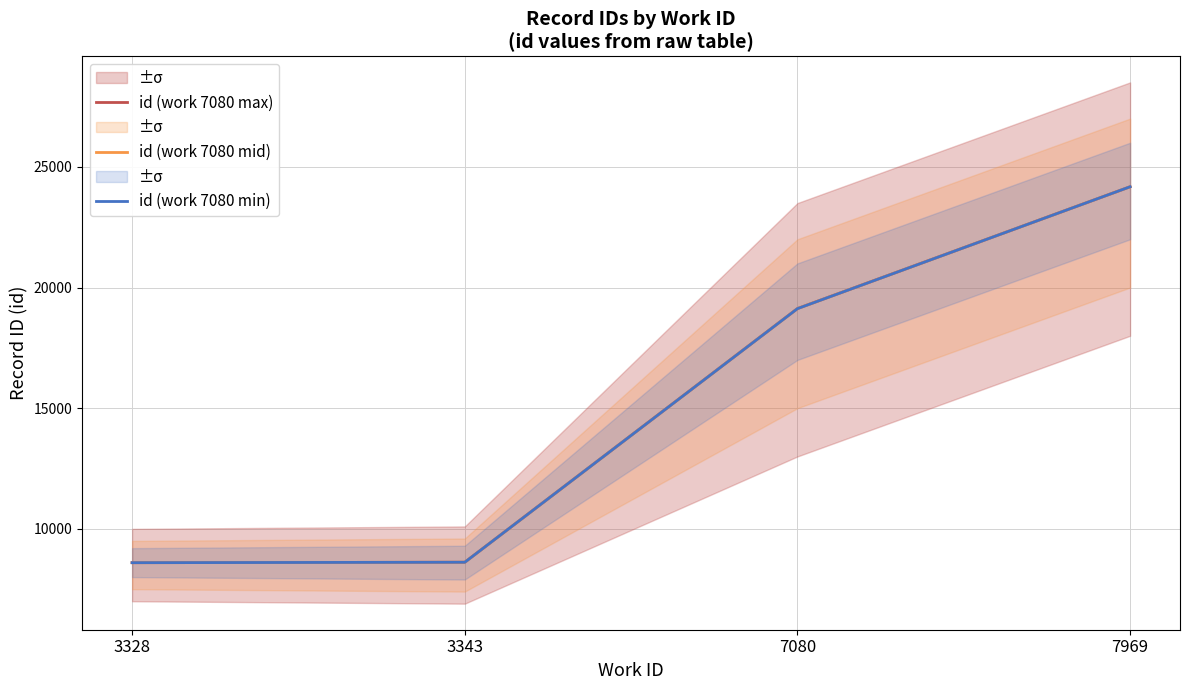

What is the maximum value for id (work 7080 mid)?

24176